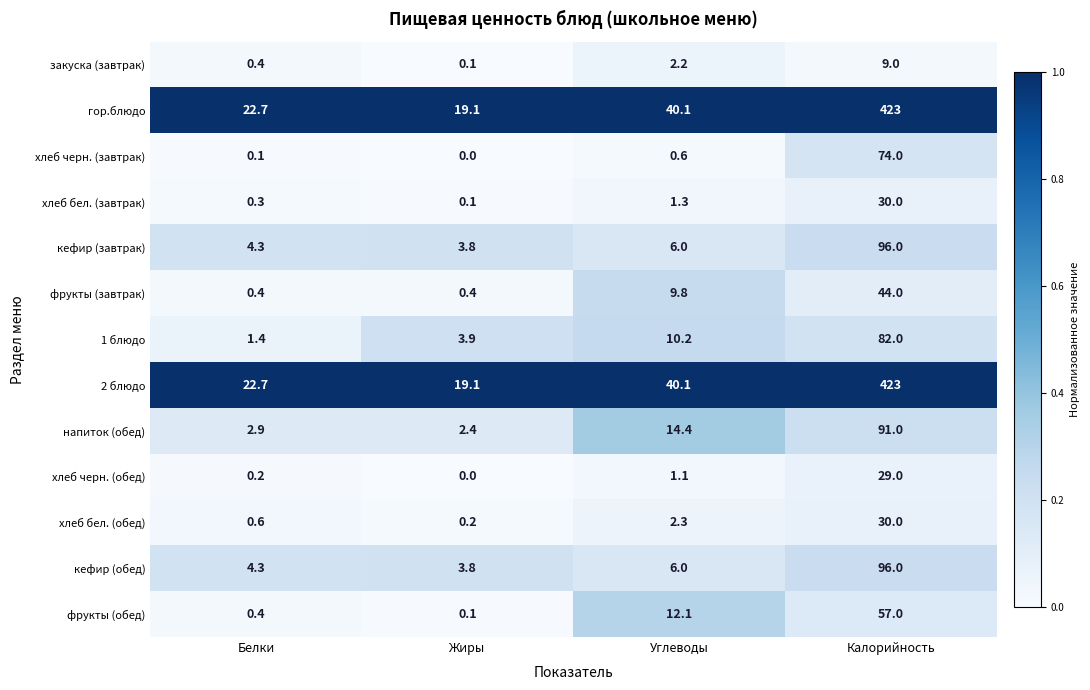

What is the spread (max minus min) of values at Белки?

22.6